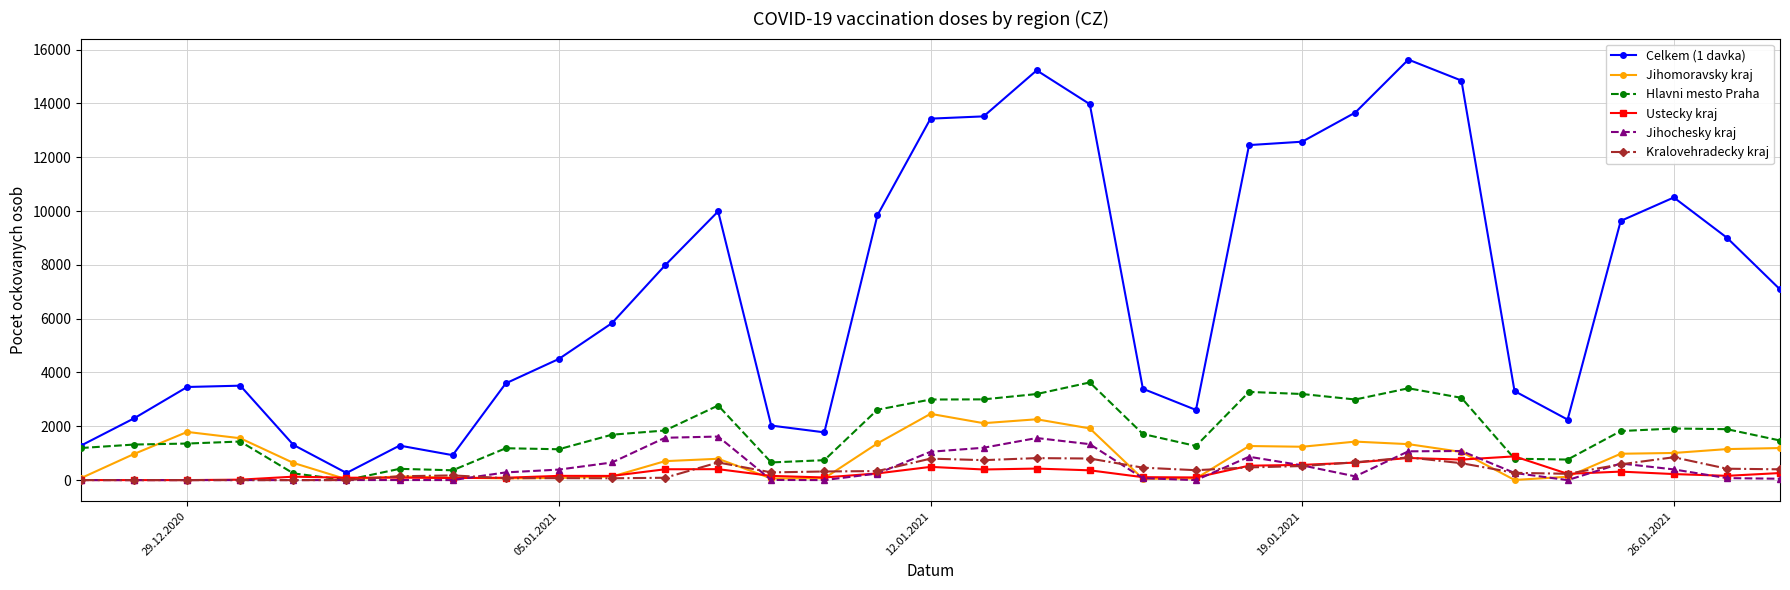

What is the greatest value displayed?

15628